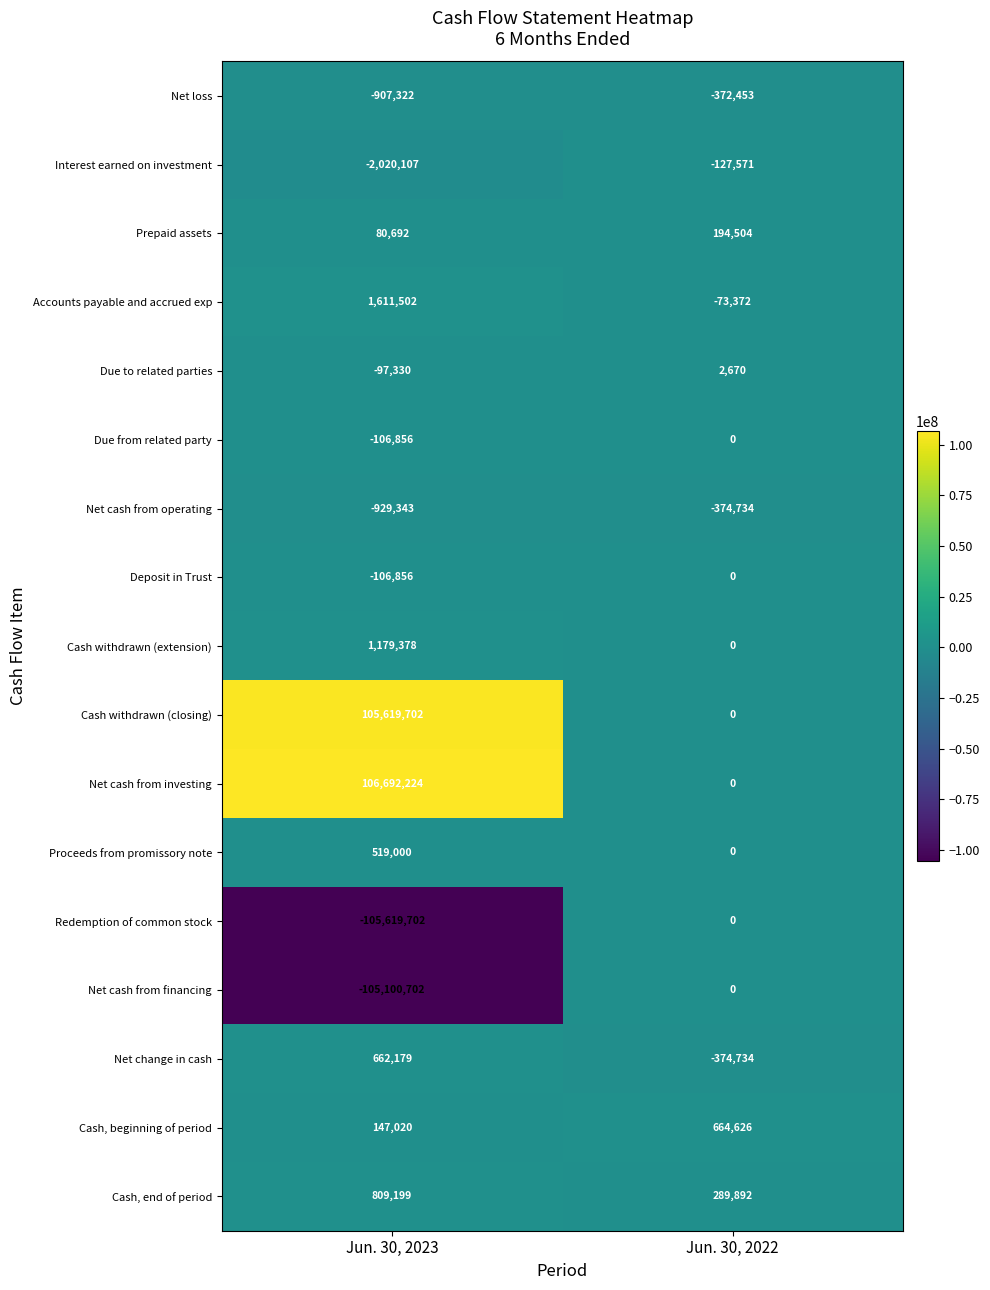

What is the average value of the Net cash from operating series?

-652038